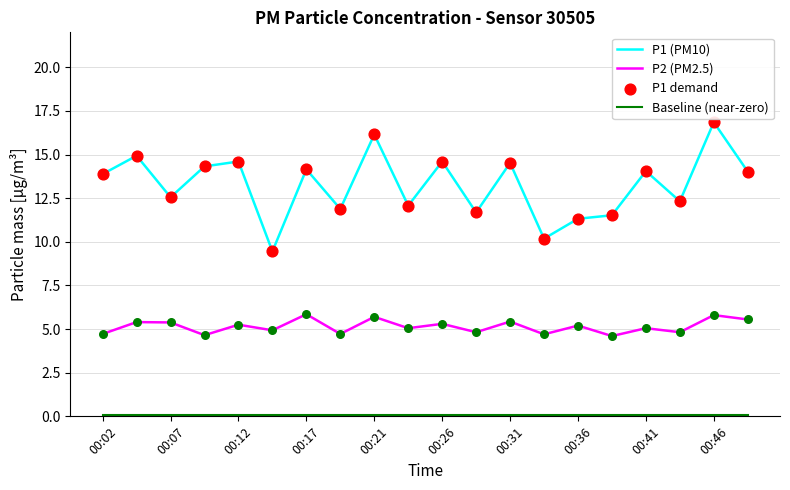

True or false: P2 (PM2.5) and P1 (PM10) intersect in this chart.

False